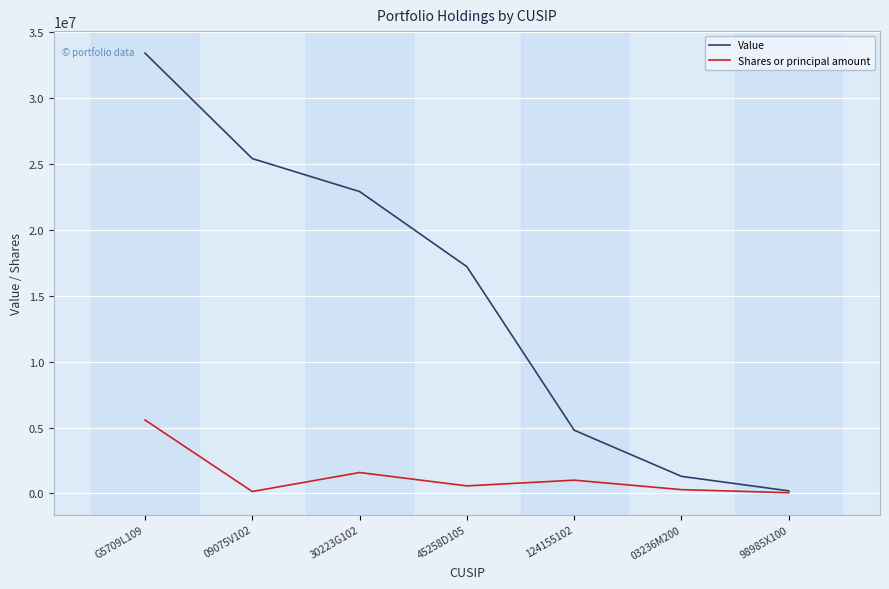

What is the sum of the Shares or principal amount values at 30223G102 and 03236M200?

1883307